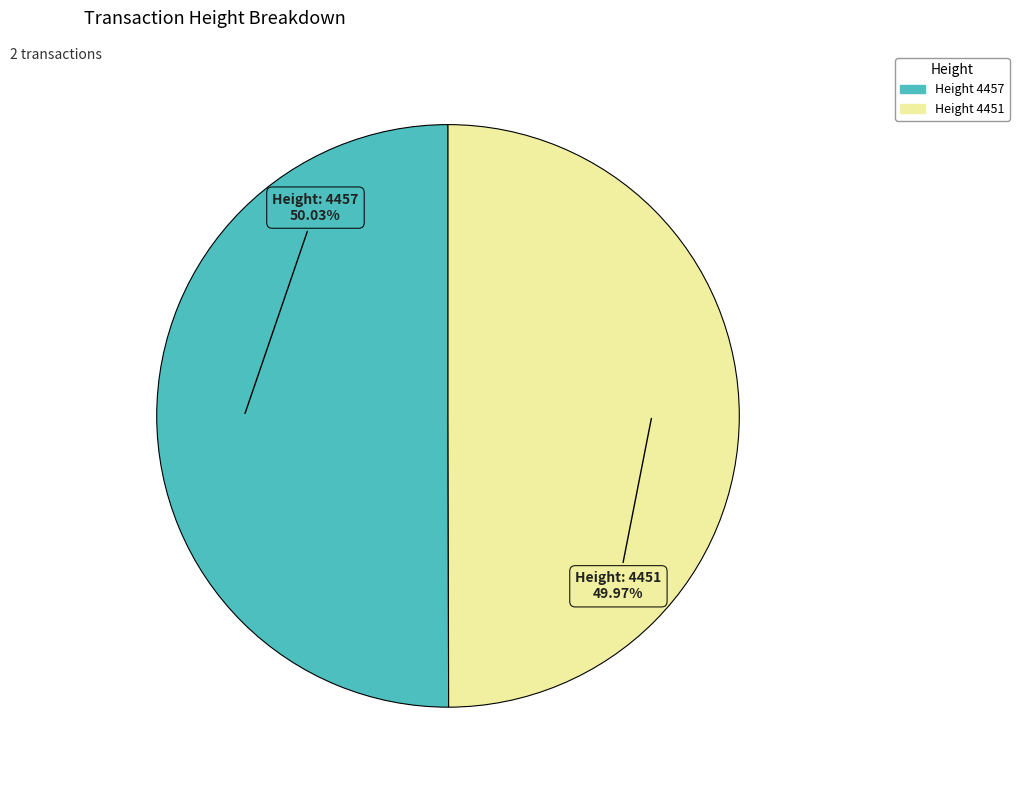

Is there any slice that represents more than half of the pie?

Yes